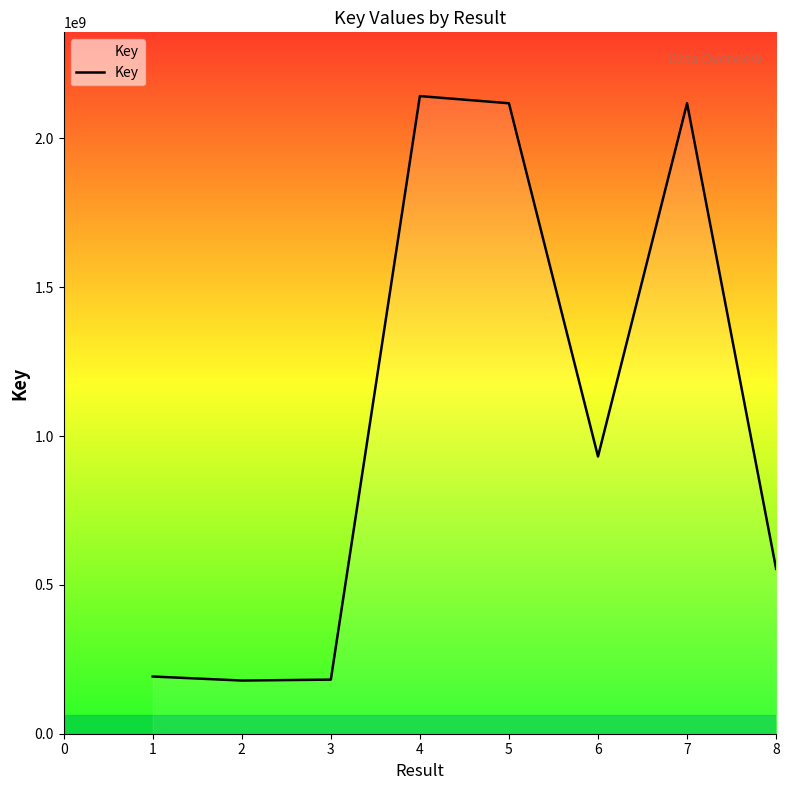

Is it true that the value at 8 is 553743398?

True